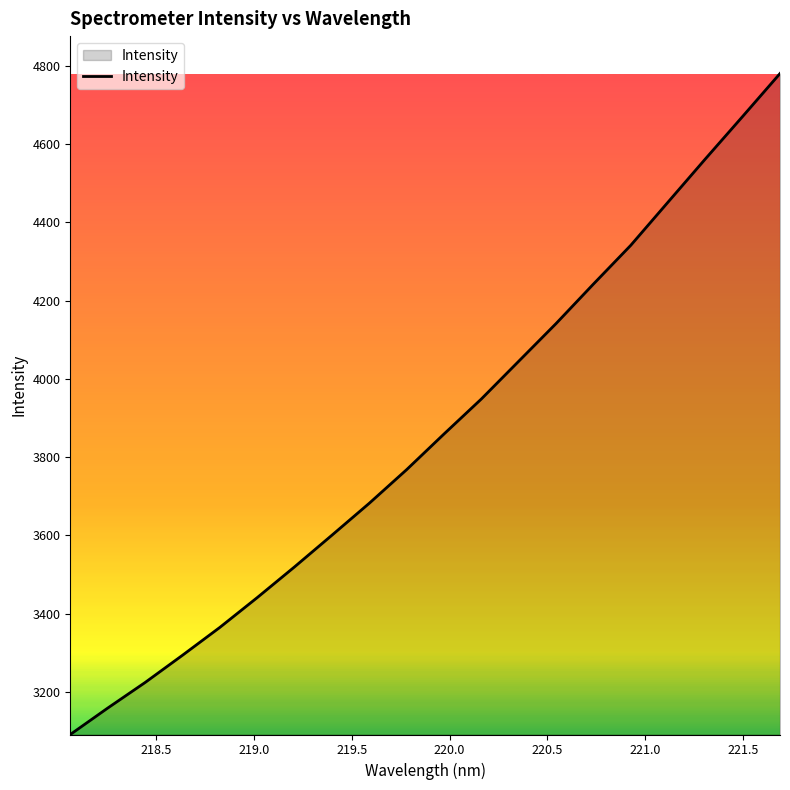

How many distinct data groups are displayed?

1